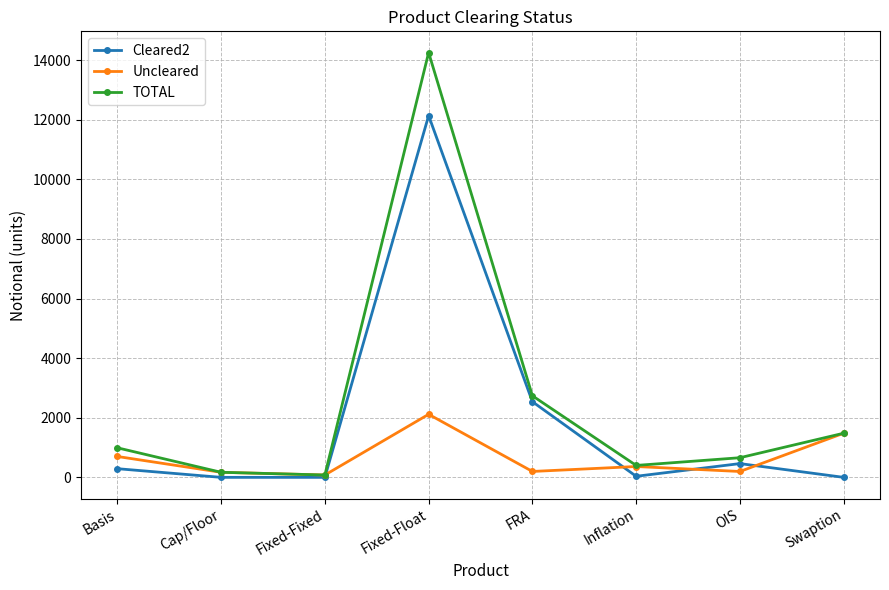

At which label does Uncleared reach its peak?

Fixed-Float